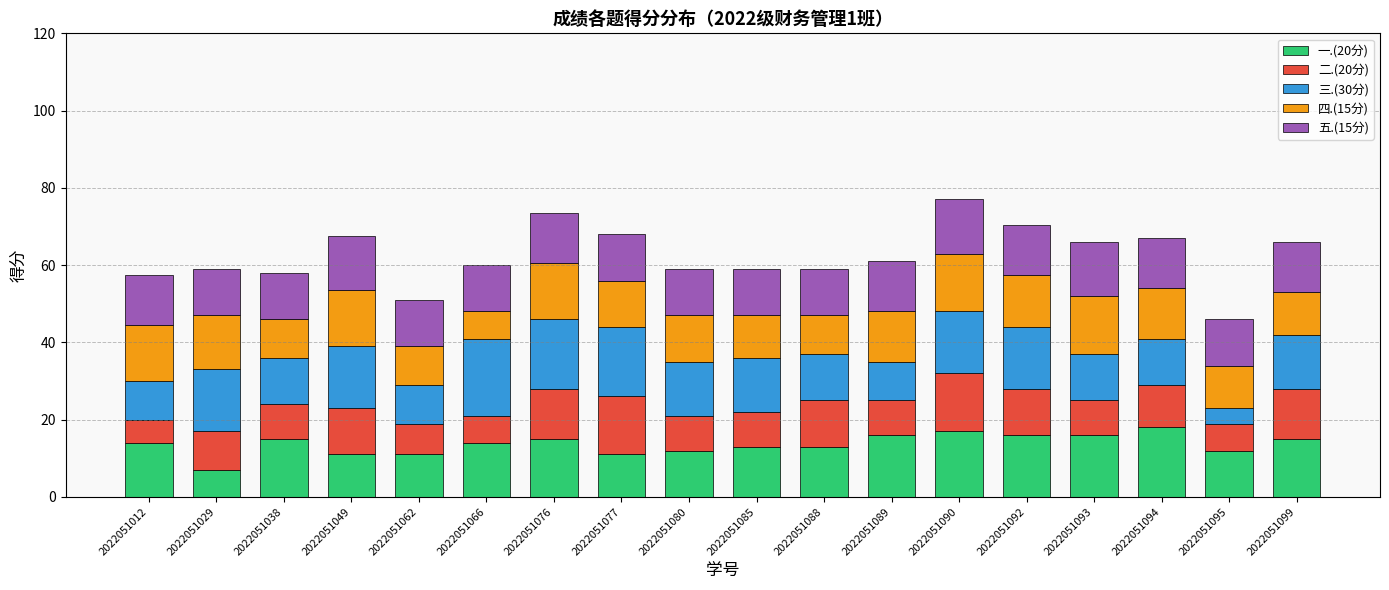

The value of 一.(20分) at 2022051095 is 12.0. True or false?

True